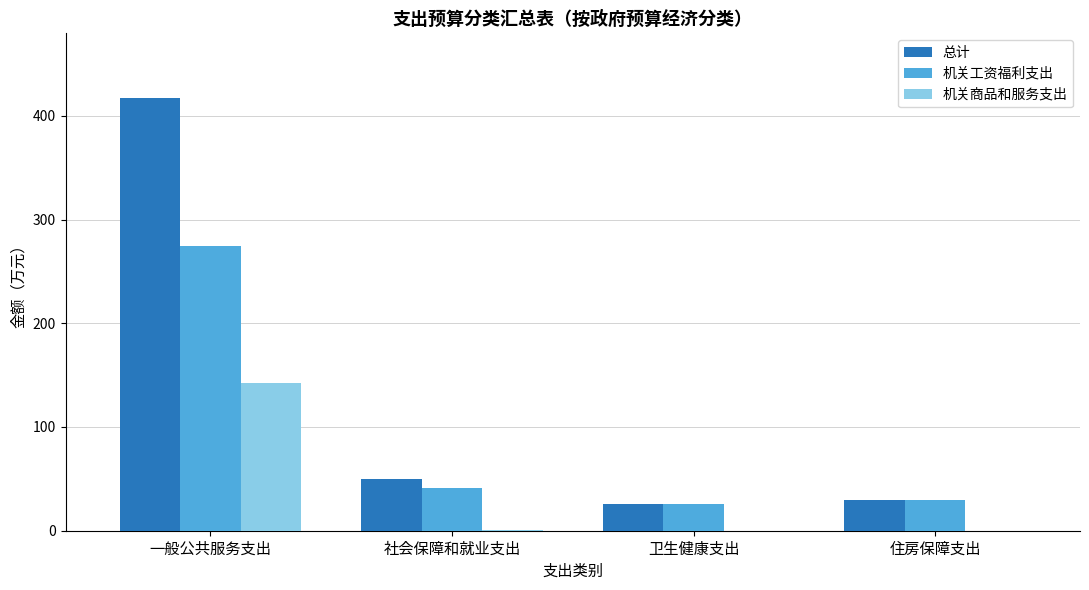

Are the bars horizontal?

No